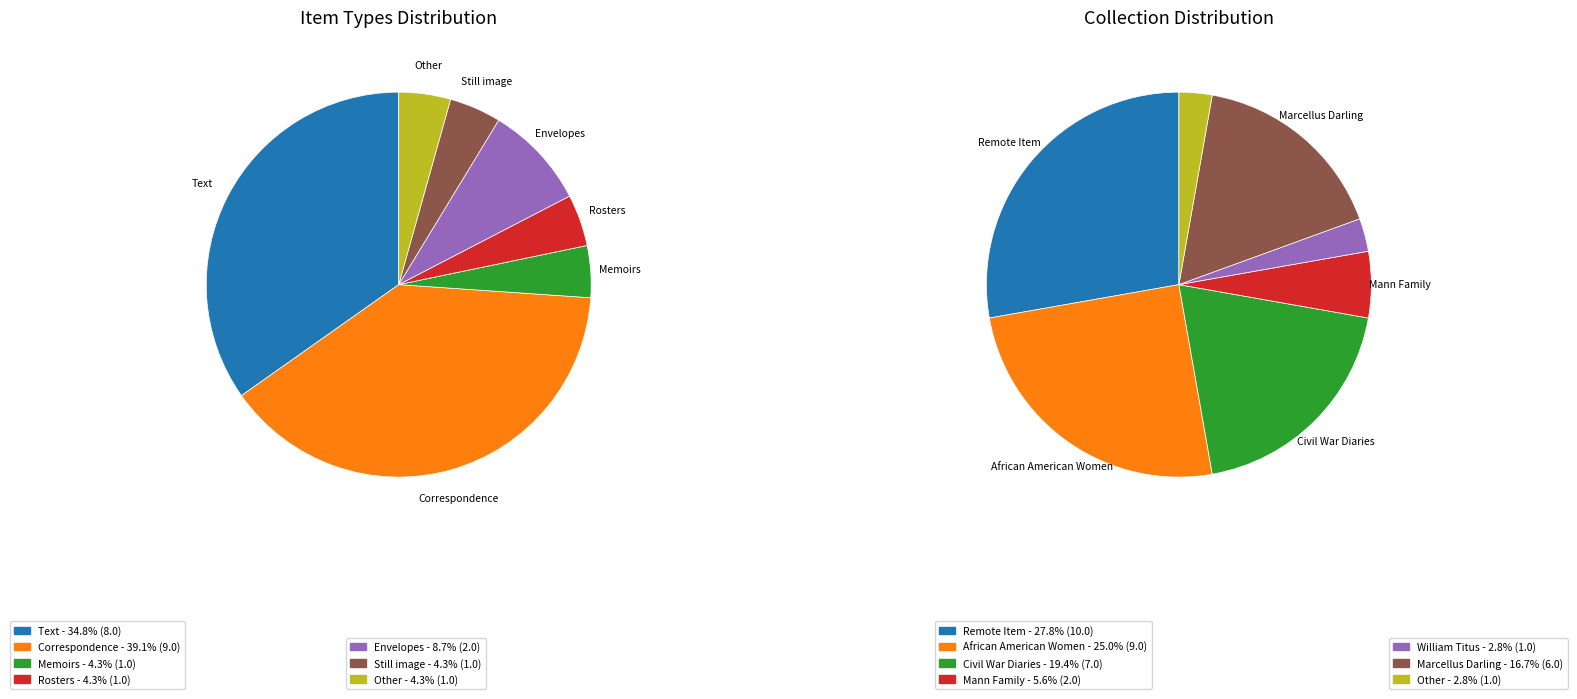

Which category has the smallest portion of the pie?

Still image